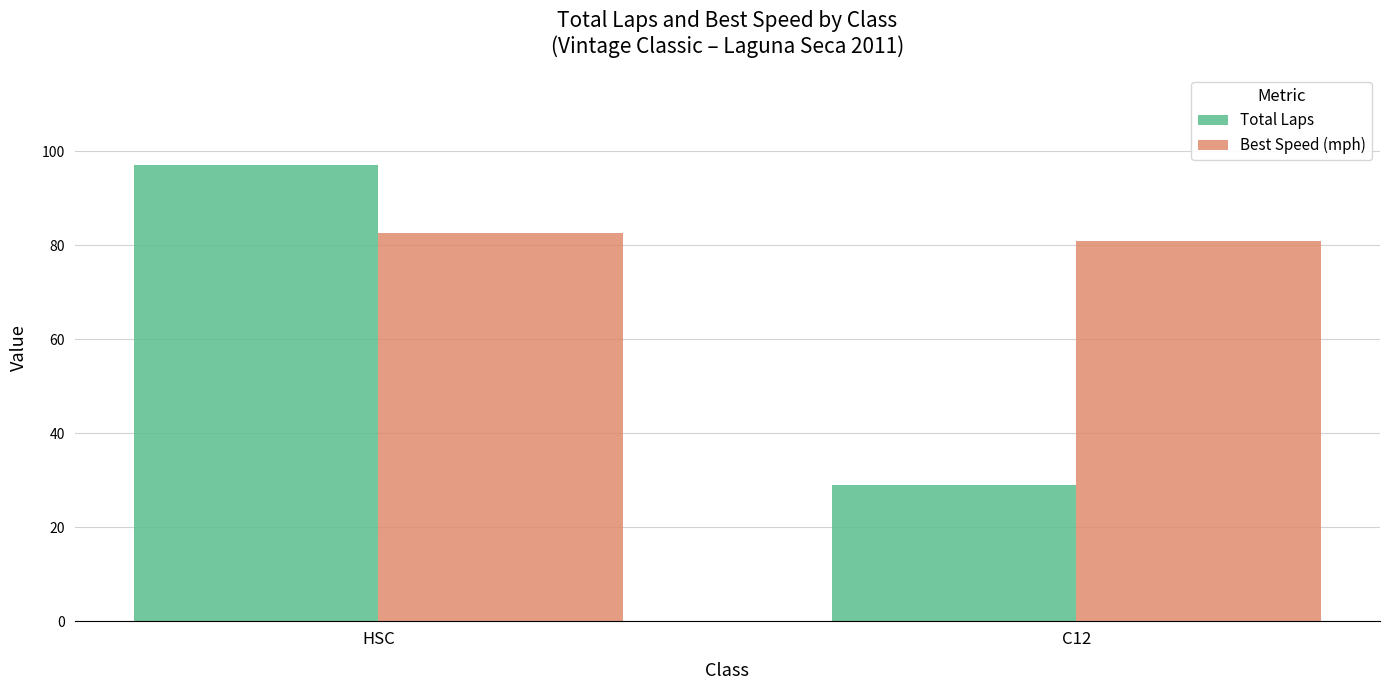

Where is Best Speed (mph) nearest to the value 81?

C12